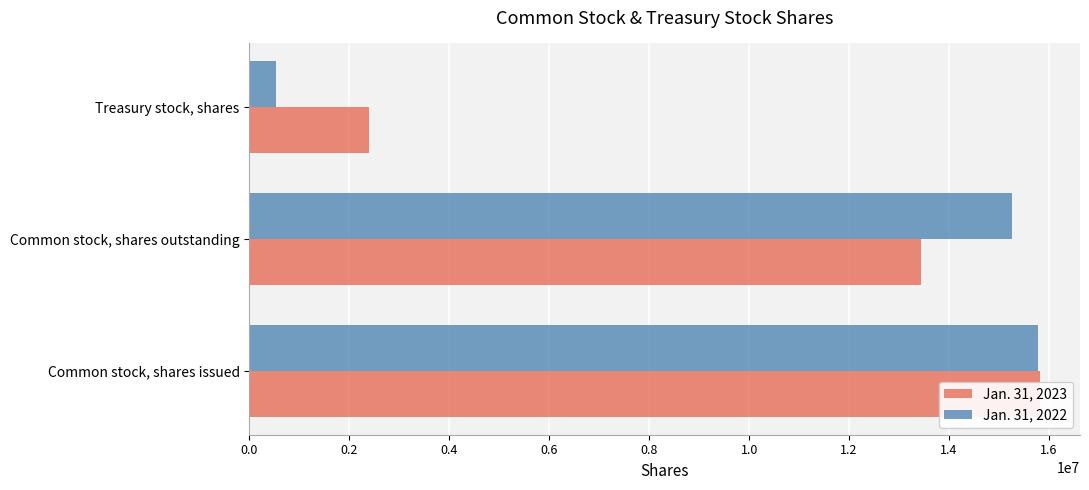

What is the value of the Jan. 31, 2023 bar at the 1st from the left?

15828289